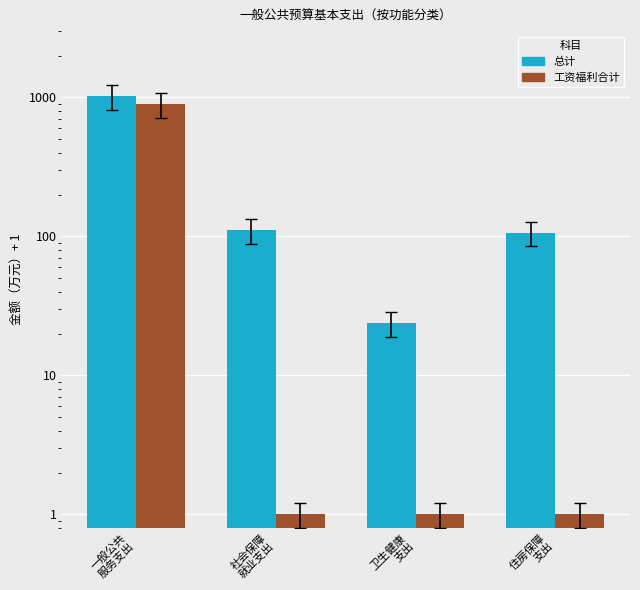

Is the value of 总计 at 社会保障
就业支出 greater than the value of 工资福利合计 at 一般公共
服务支出?

No